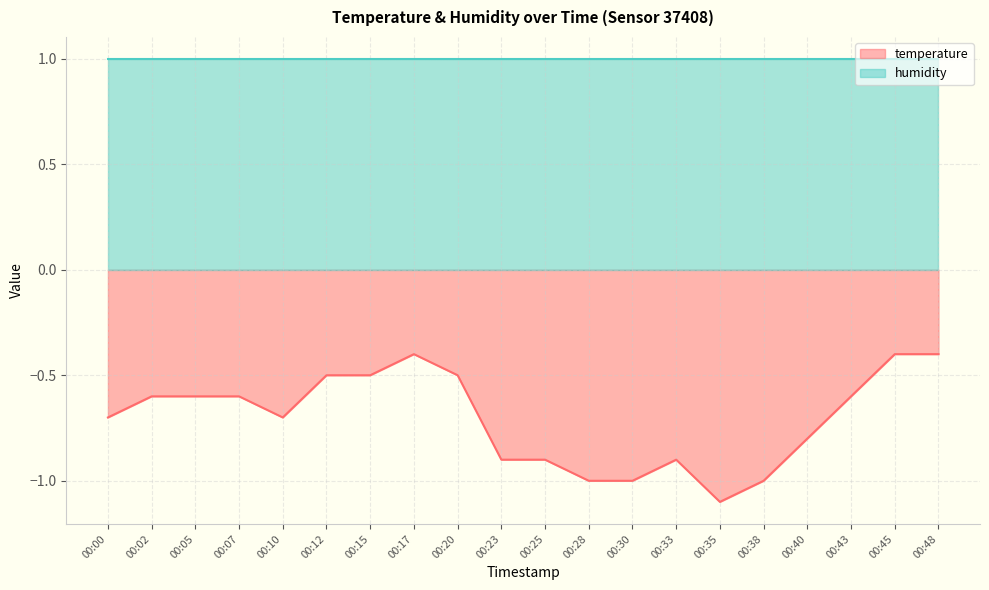

The humidity series shows 1.4 at 00:10. True or false?

False